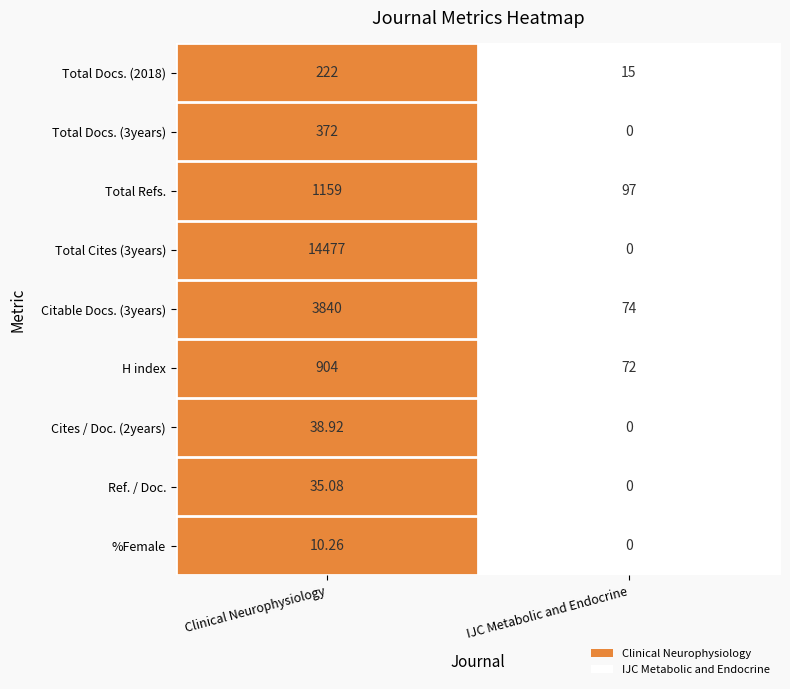

Count the number of data series in this chart.

9